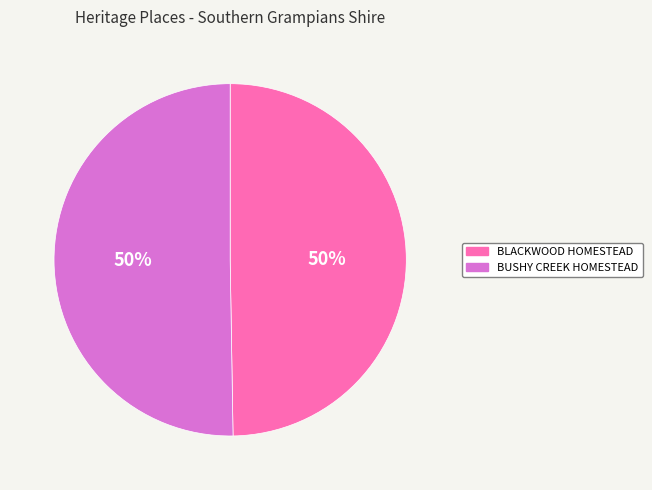

How many slices are in this pie chart?

2